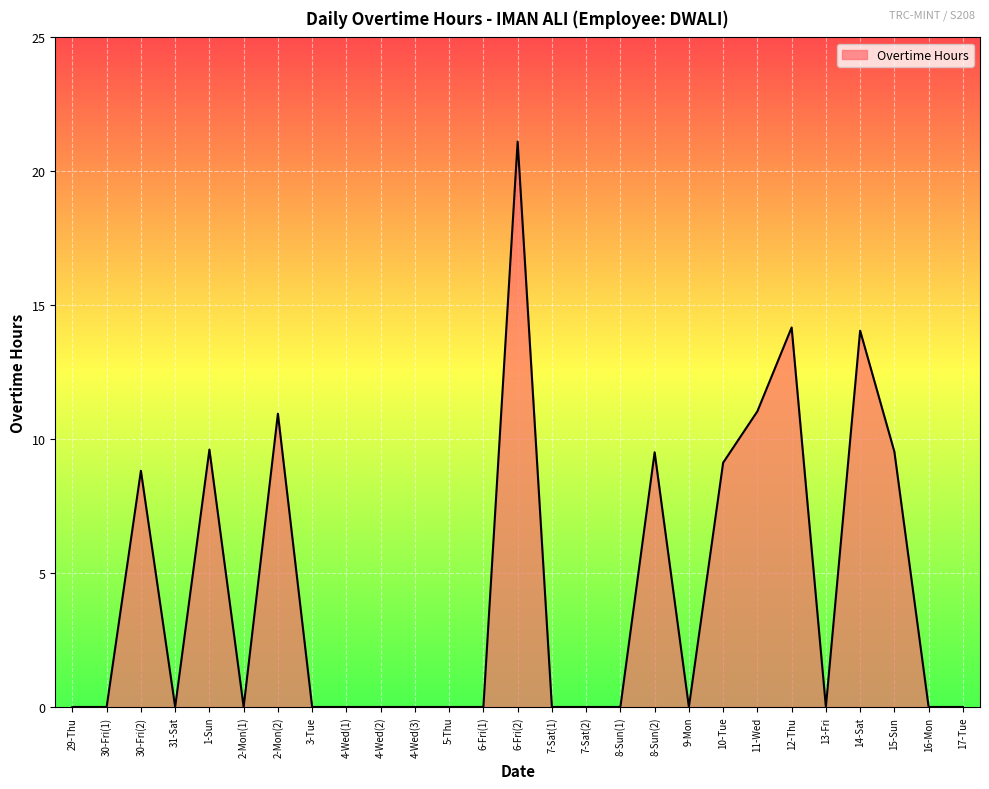

What position from the left is 2-Mon(1)?

6